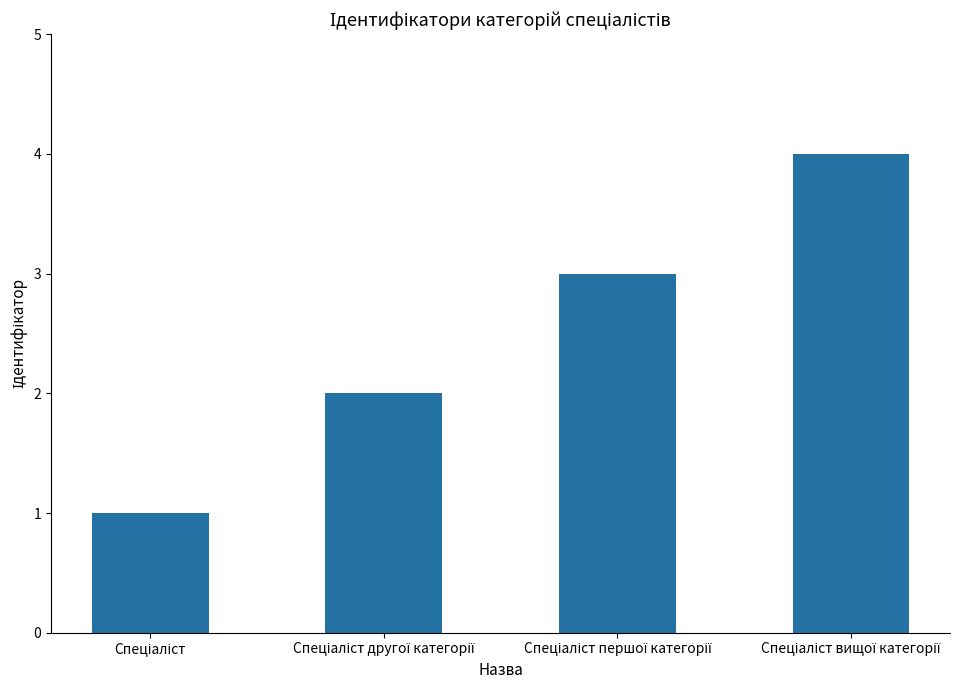

What is the sum of all values?

10